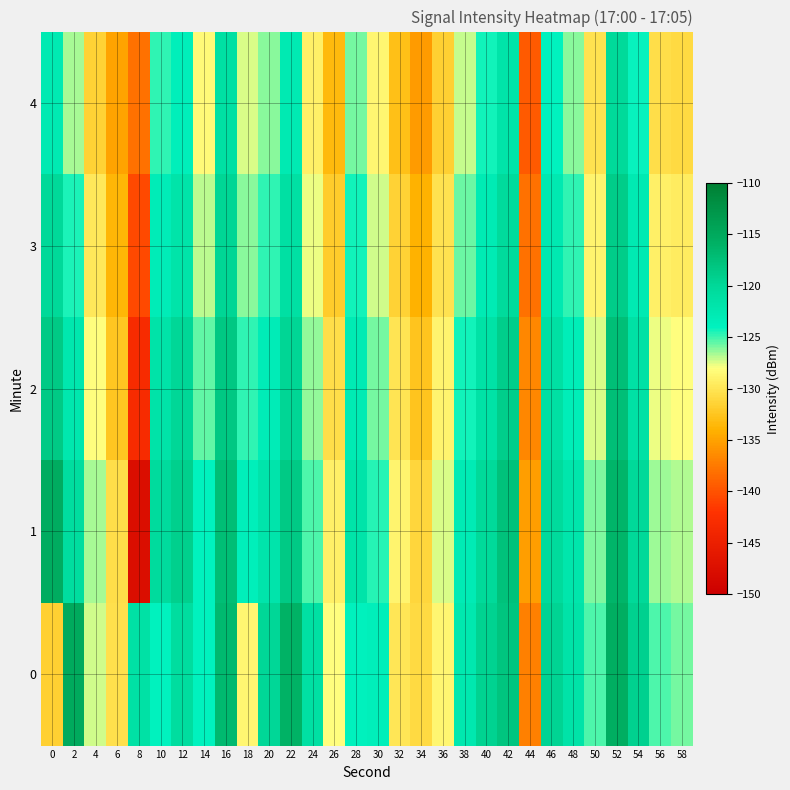

What is the difference between the highest and lowest values at 2?

11.7